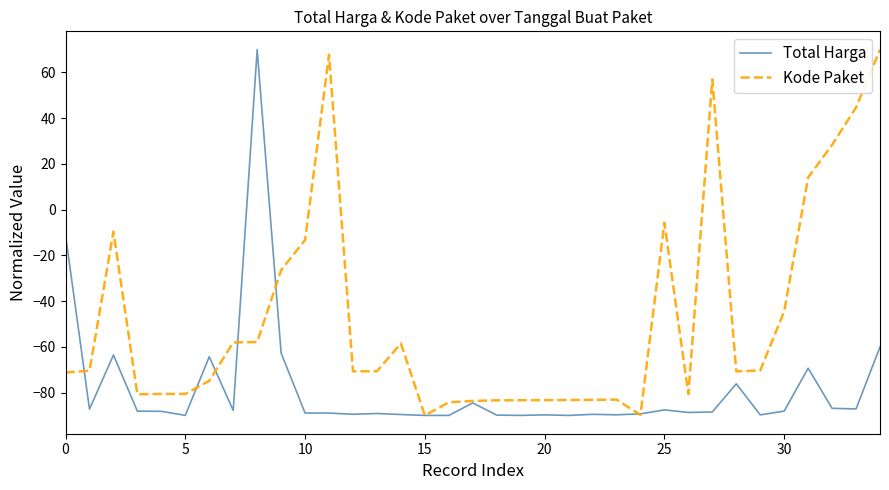

Which series has the largest total across all categories?

Kode Paket